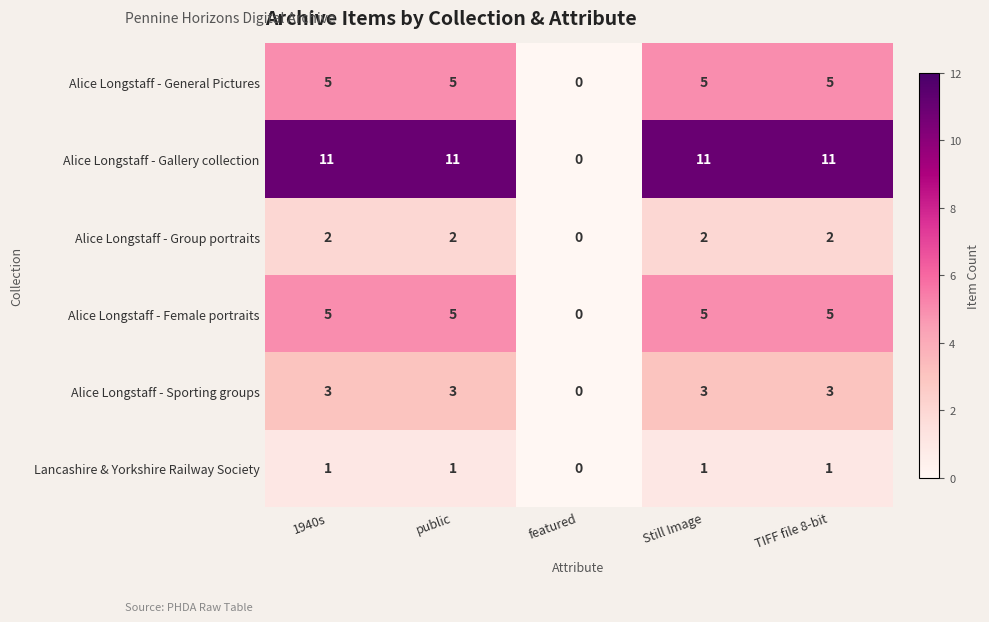

The Alice Longstaff - Gallery collection series shows 3 at public. True or false?

False